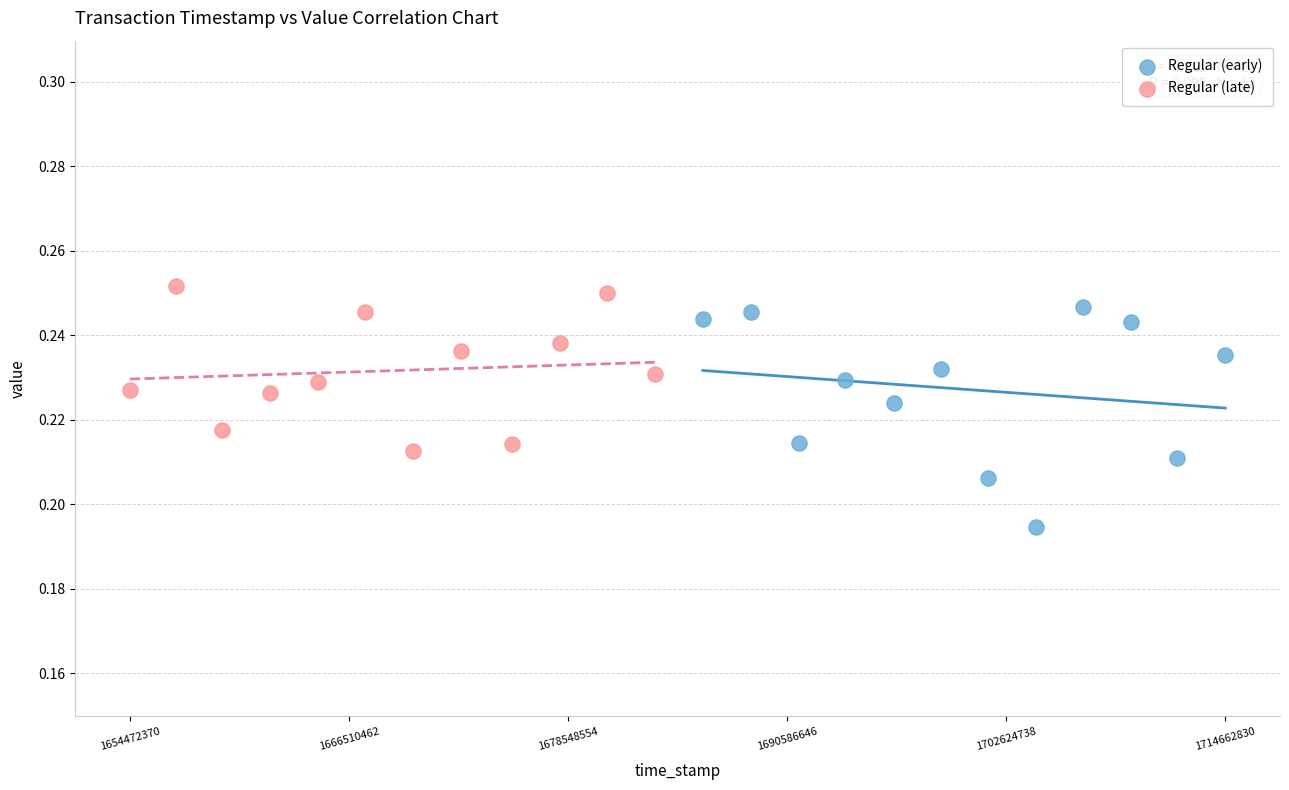

Which series contains the lowest Y value?

Regular (early)